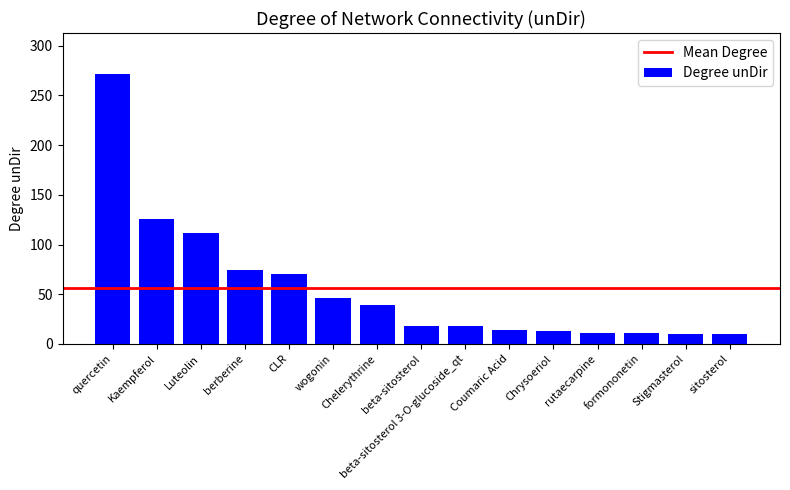

What is the difference between the second highest and minimum values?

116